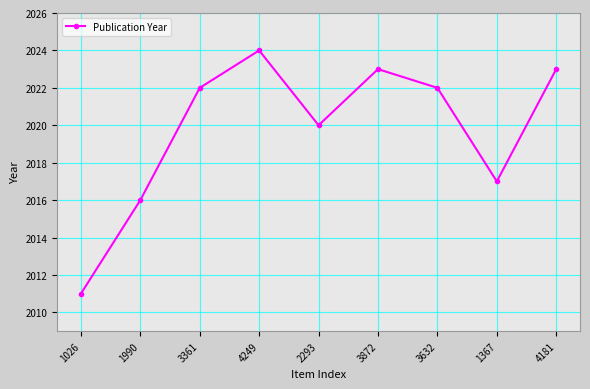

At which category does the chart reach its minimum across all series?

1026